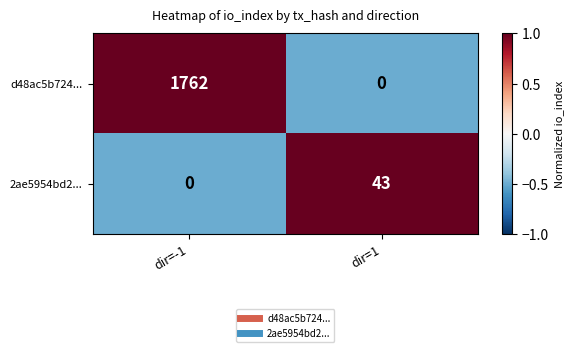

The value of 2ae5954bd2... at dir=-1 is -15. True or false?

False